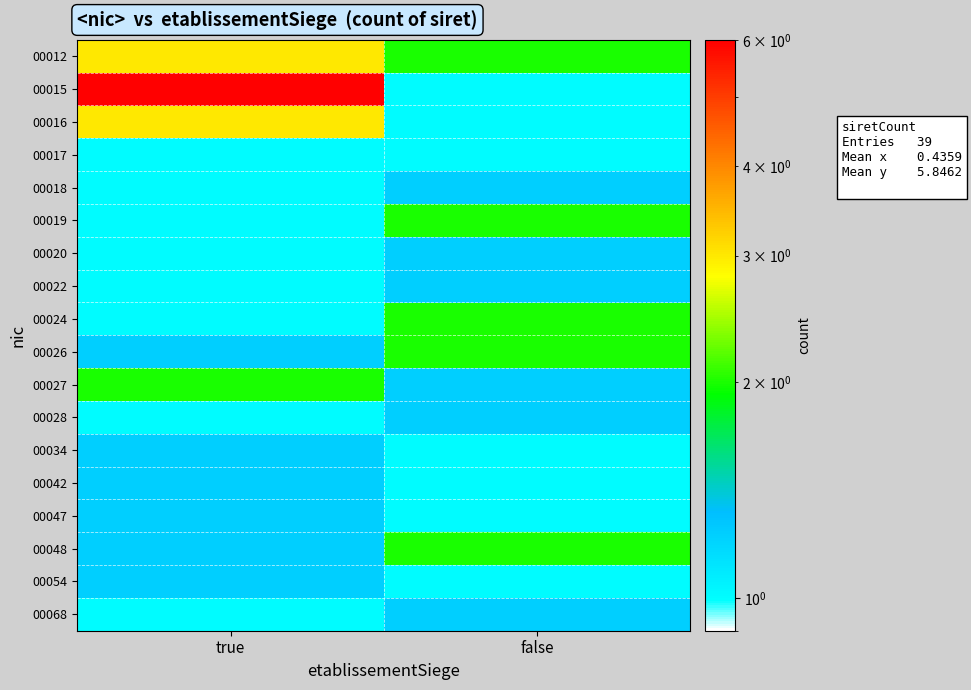

What is the total value across all series at false?

17